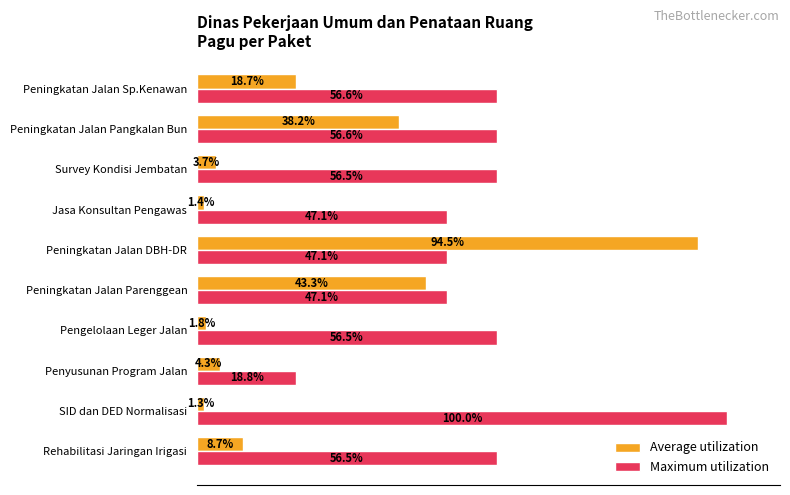

Which category has the lowest value in the Maximum utilization series?

Penyusunan Program Jalan